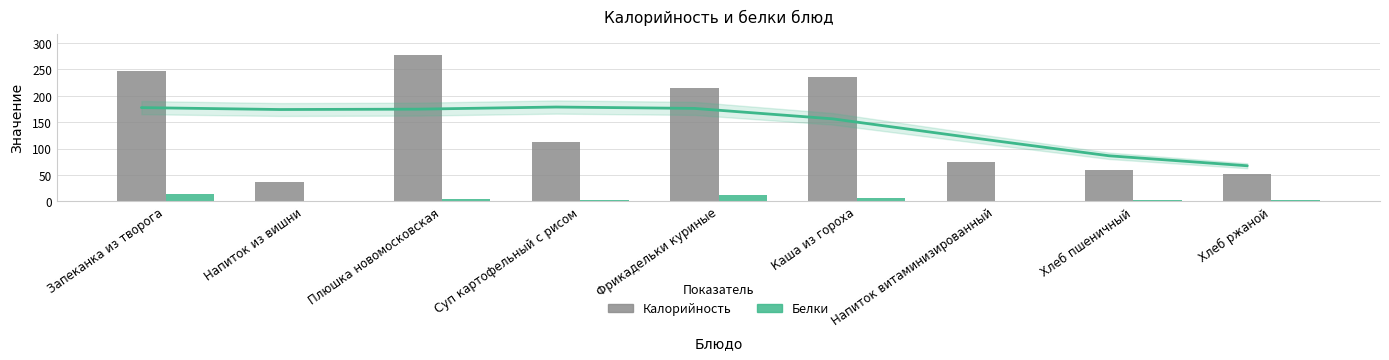

What is the lowest value of the Калорийность series?

36.9